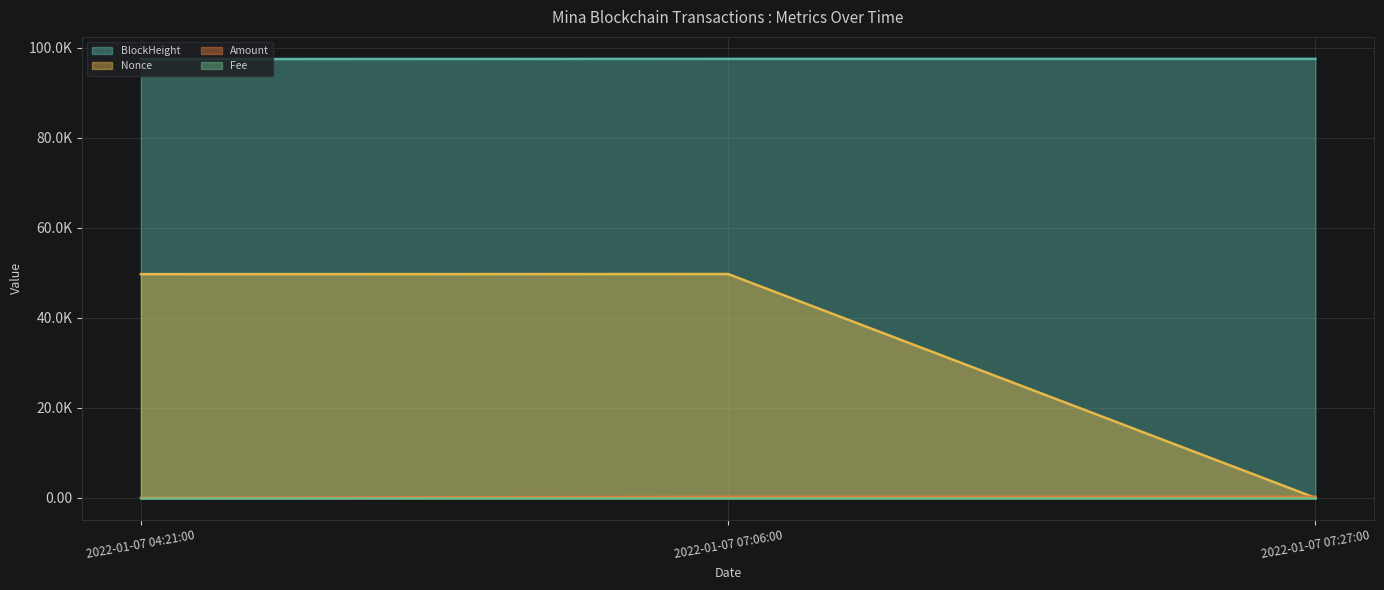

What is the lowest value of the Amount series?

1.1